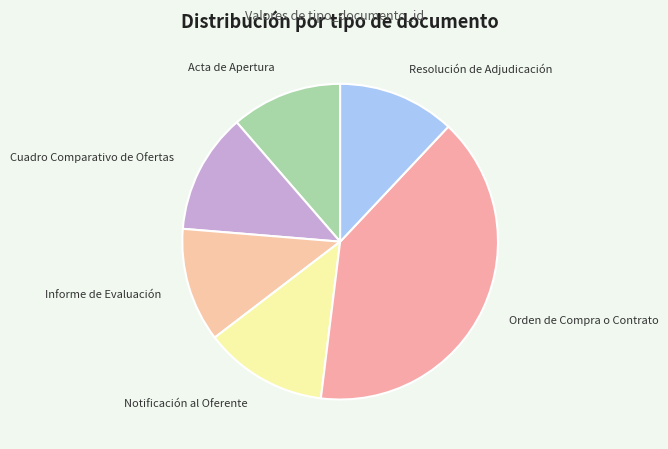

Does Orden de Compra o Contrato represent more than half of the total?

No